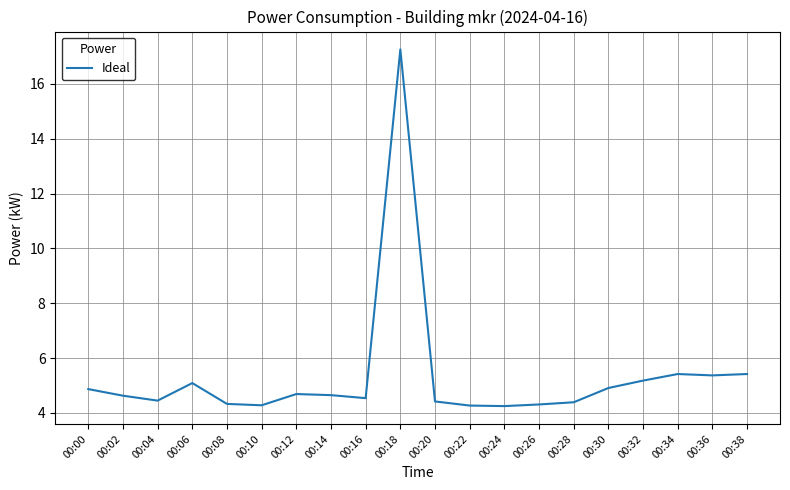

What is the ratio of the value at 00:32 to the value at 00:22?

1.2